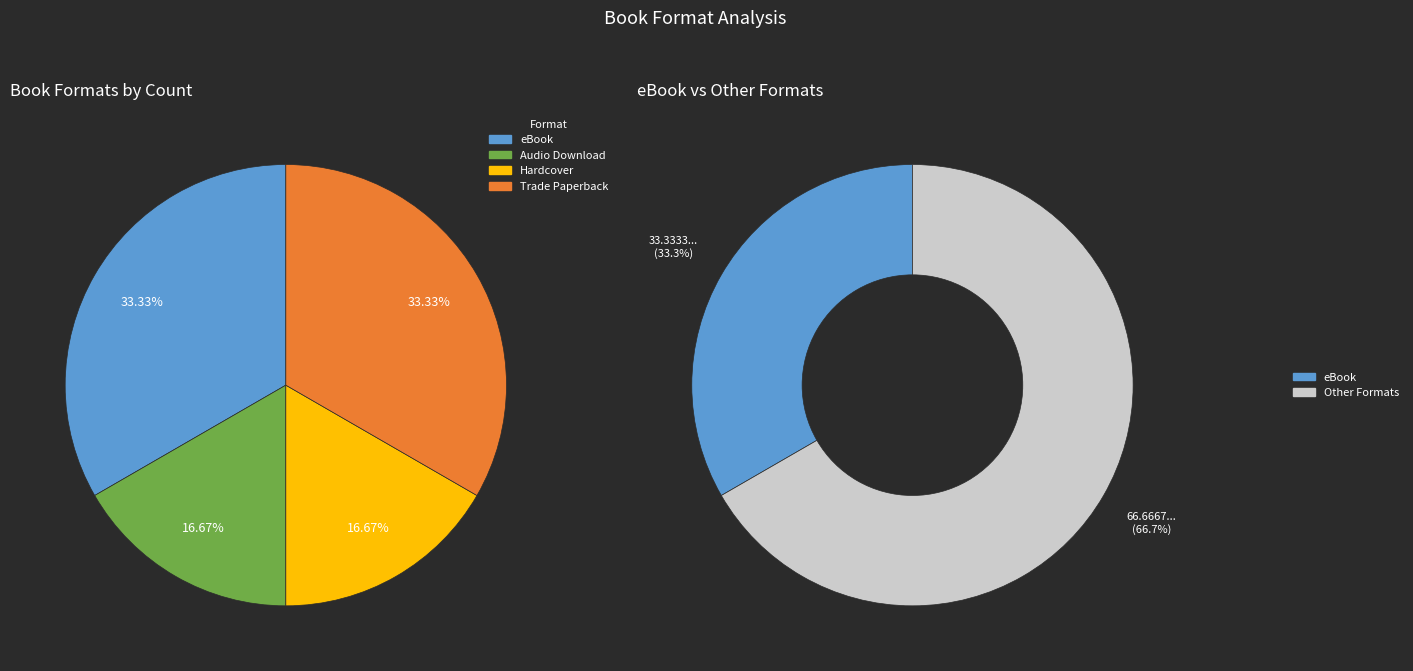

Is there any slice that represents more than half of the pie?

No